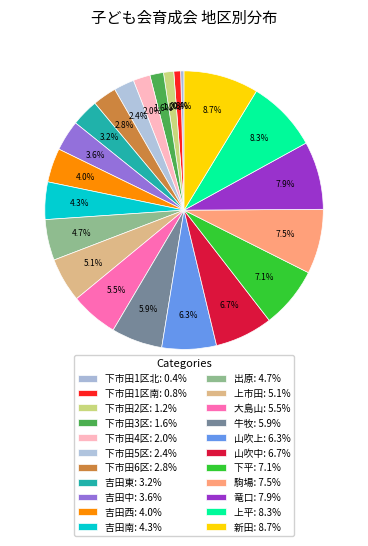

Do 上市田 and 竜口 together represent more than half of the pie?

No